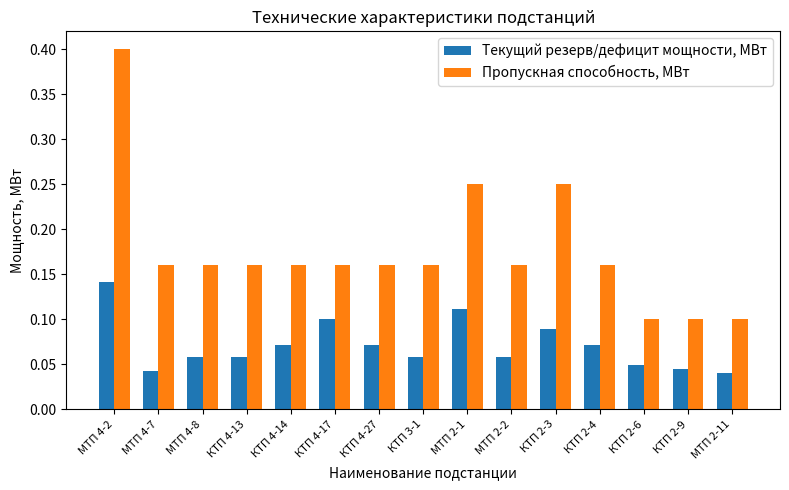

What is the sum of all Текущий резерв/дефицит мощности, МВт values?

1.1